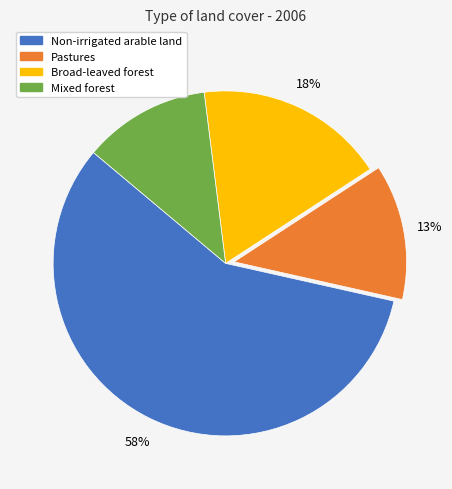

To the nearest percent, what percentage of the pie is Broad-leaved forest?

18%